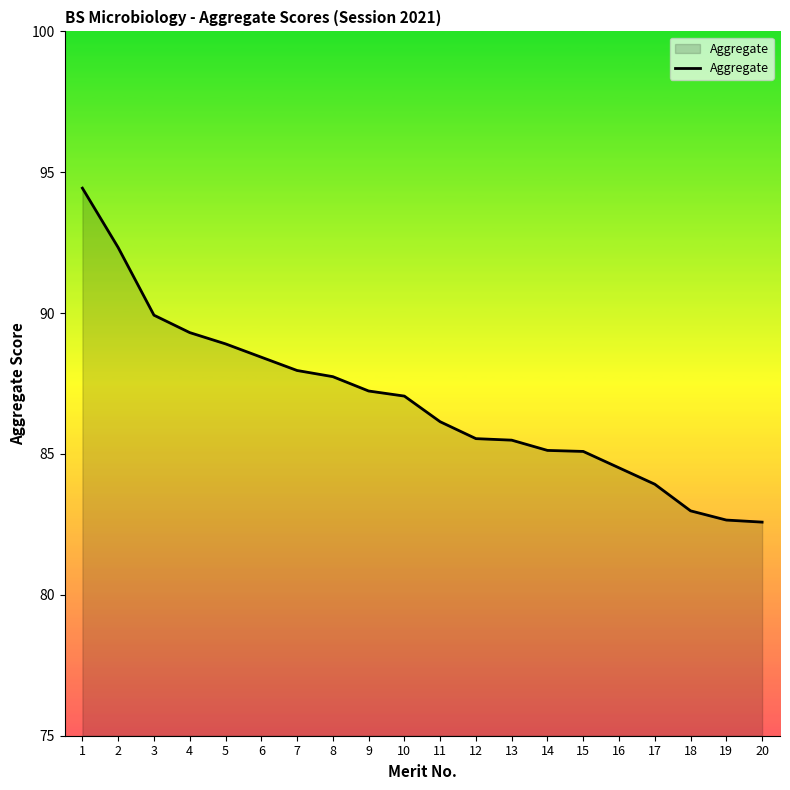

What is the sum of the values at 8 and 7?

175.7